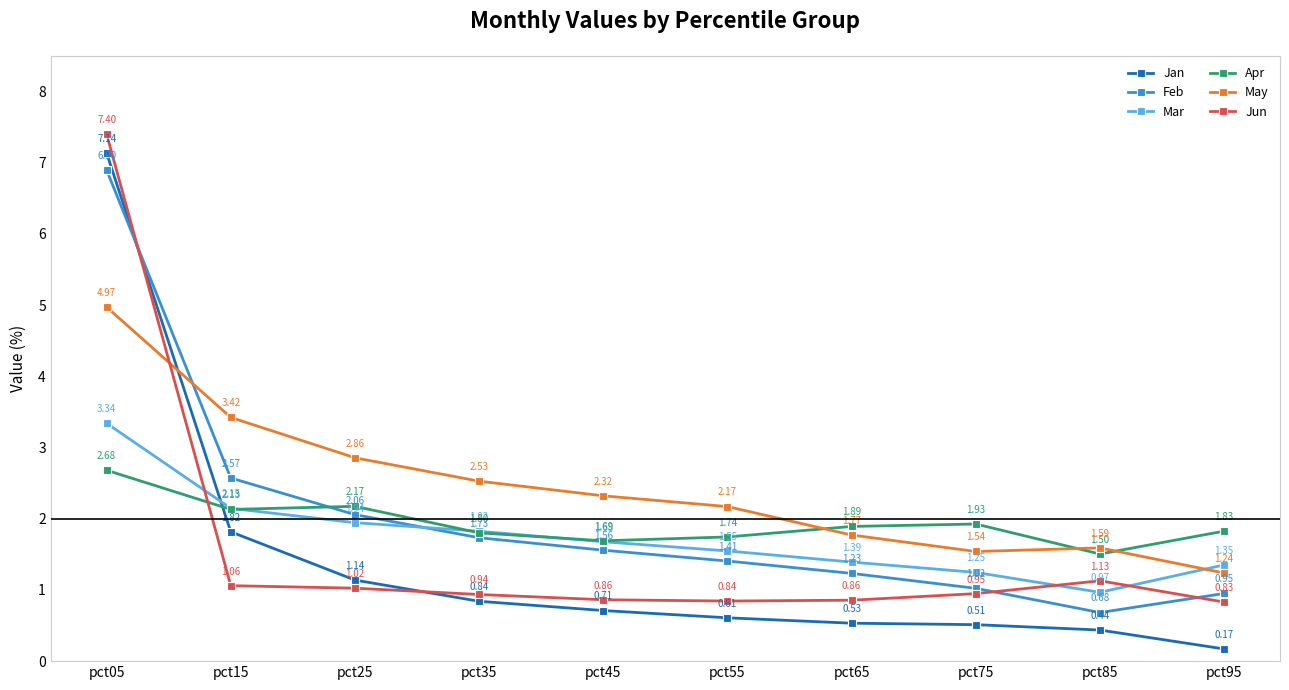

Which series has the widest spread of values?

Jan